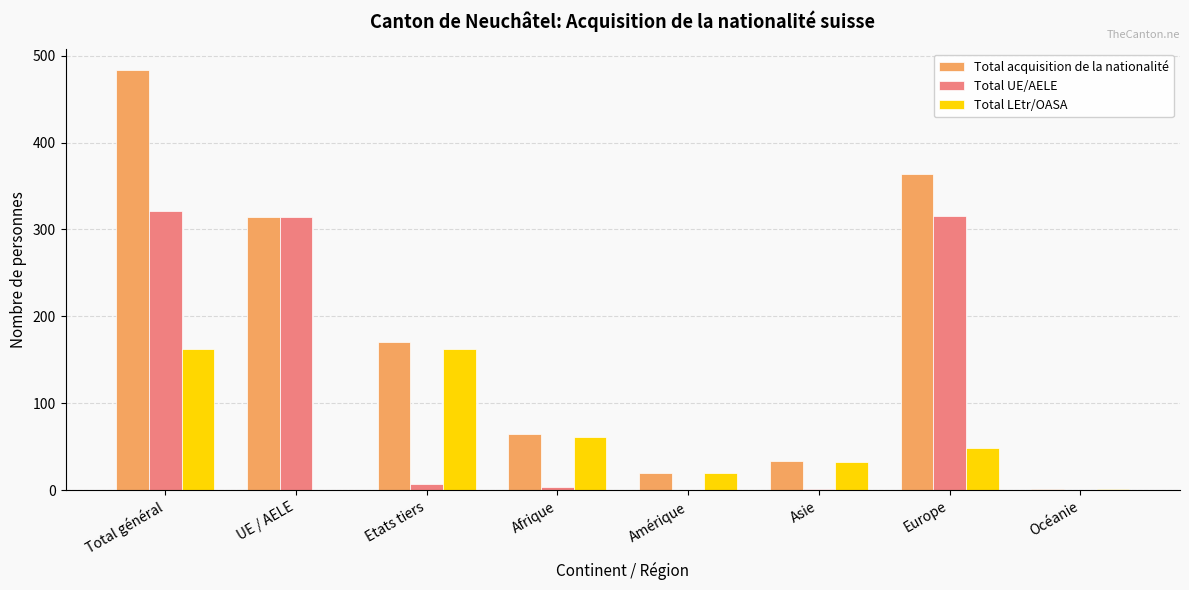

Is it true that Total acquisition de la nationalité equals 88 at Afrique?

False